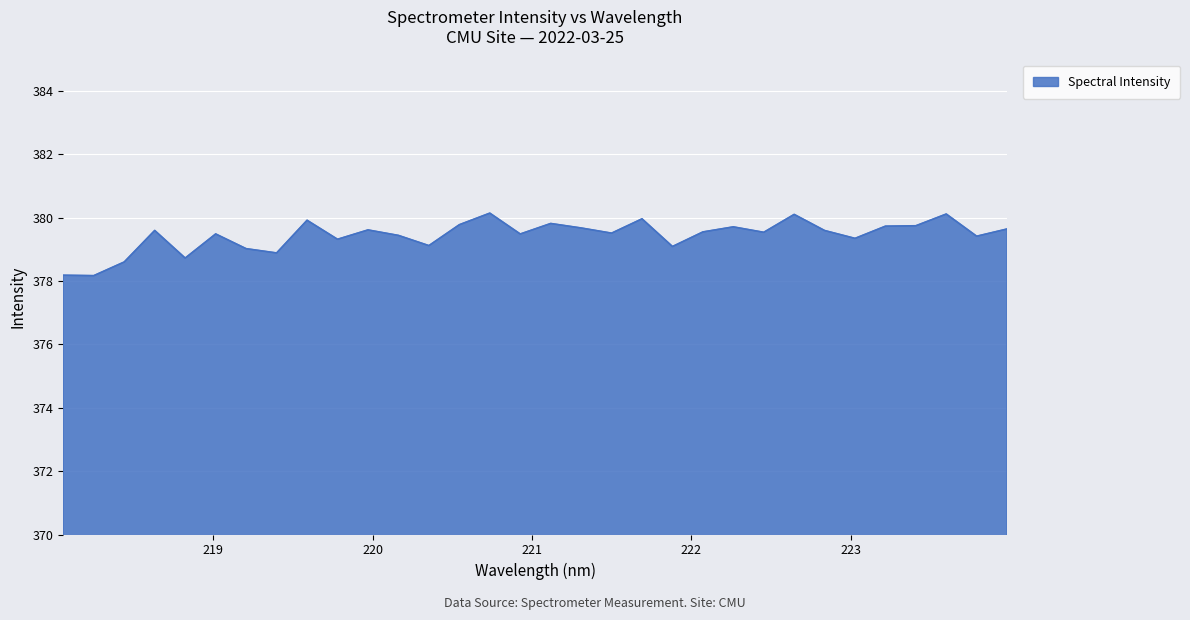

What is the maximum value shown in the chart?

380.1